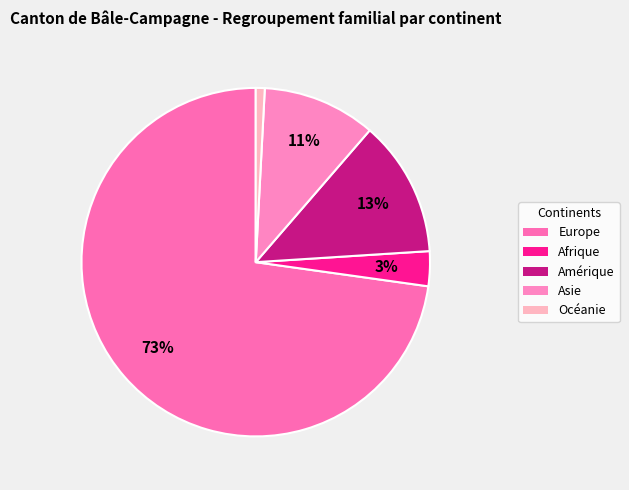

To the nearest percent, what is the combined percentage of Europe and Asie?

83%